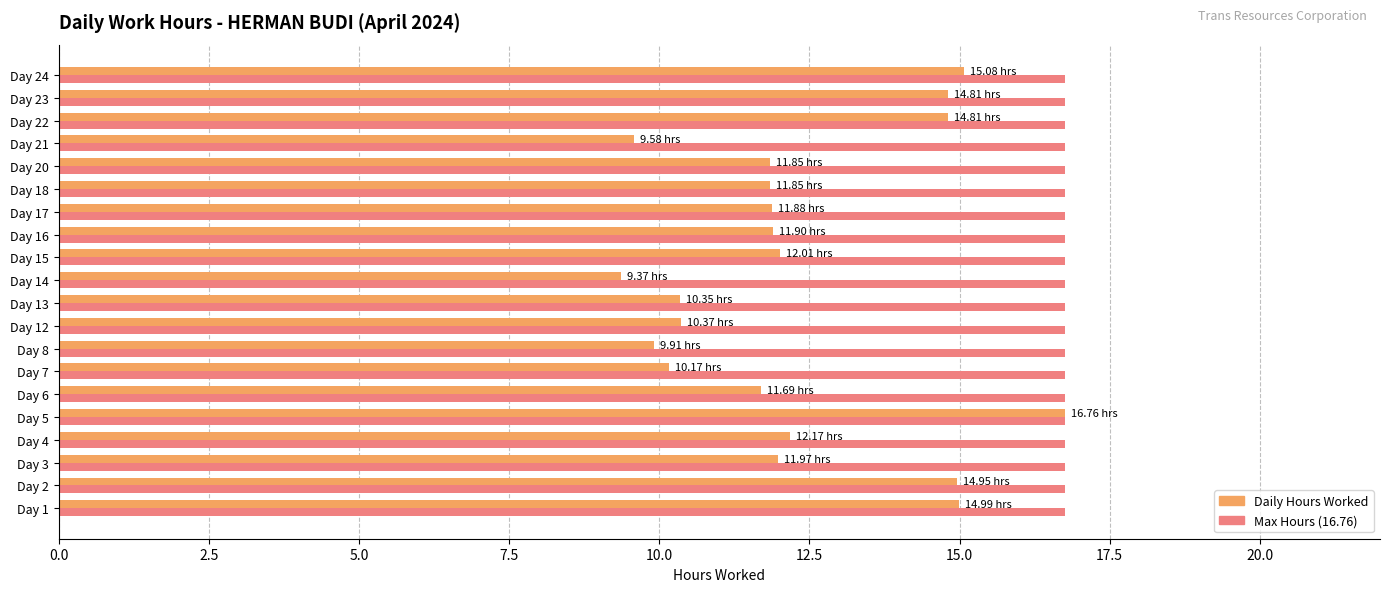

What is the spread (max minus min) of values at Day 17?

4.9